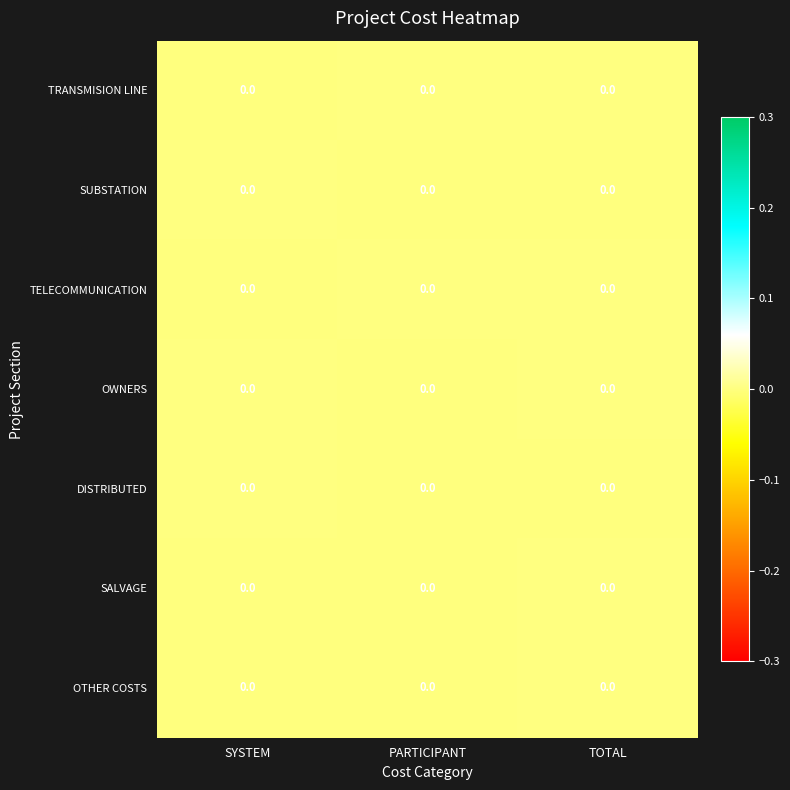

Which series has the largest total across all categories?

TRANSMISION LINE